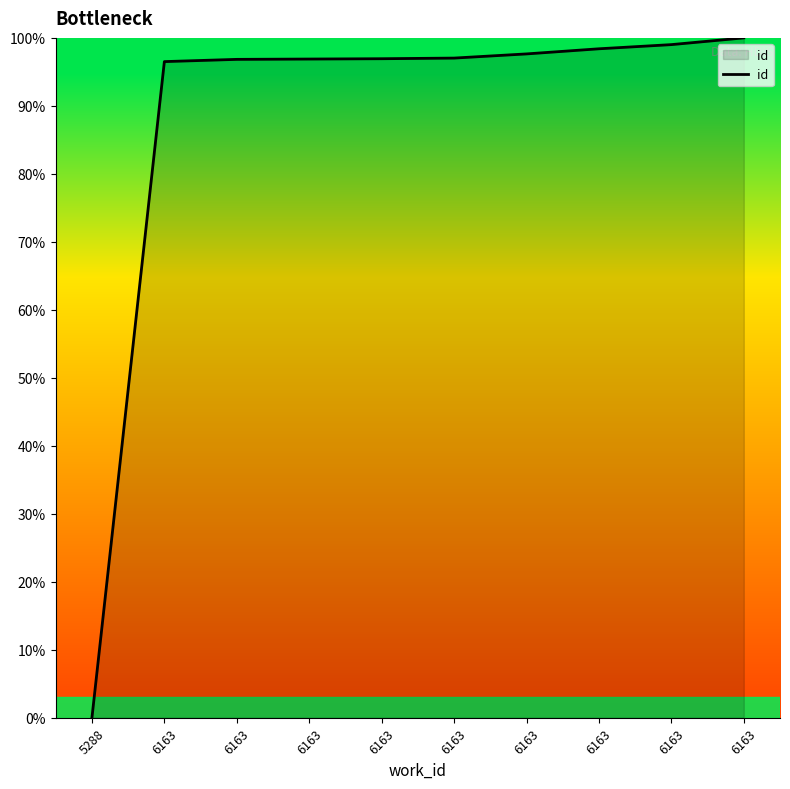

True or false: there are more than 0 points higher than both neighbors.

False